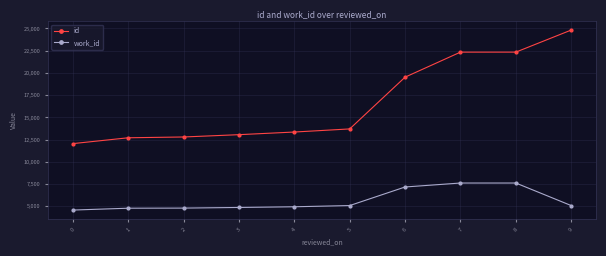

True or false: work_id and id cross at least once.

False